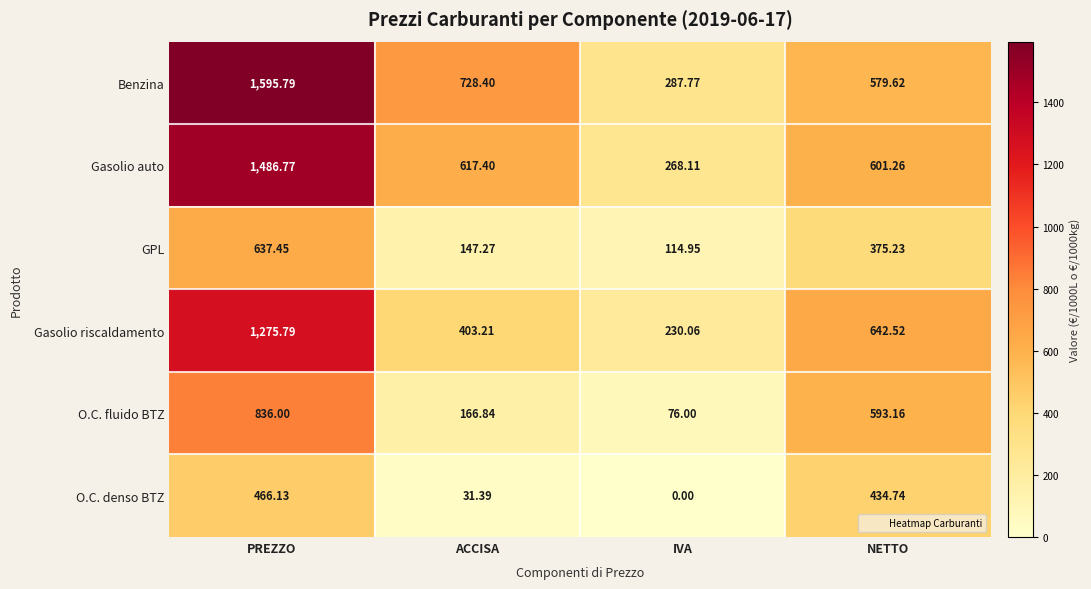

At which label is O.C. fluido BTZ closest to 456?

NETTO